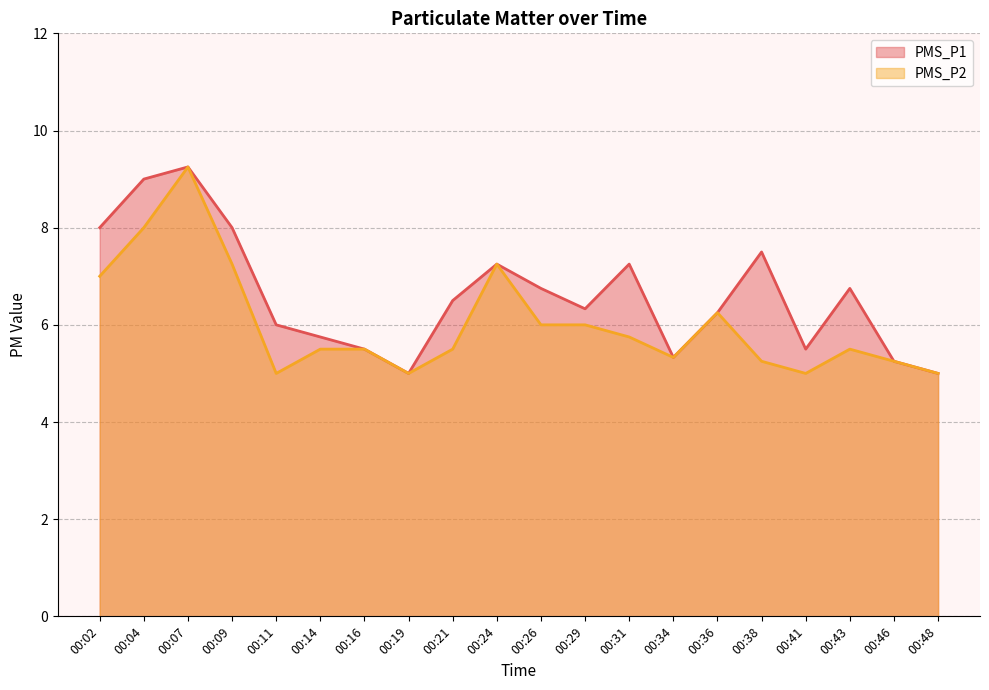

How many values in the PMS_P1 series exceed 6?

12